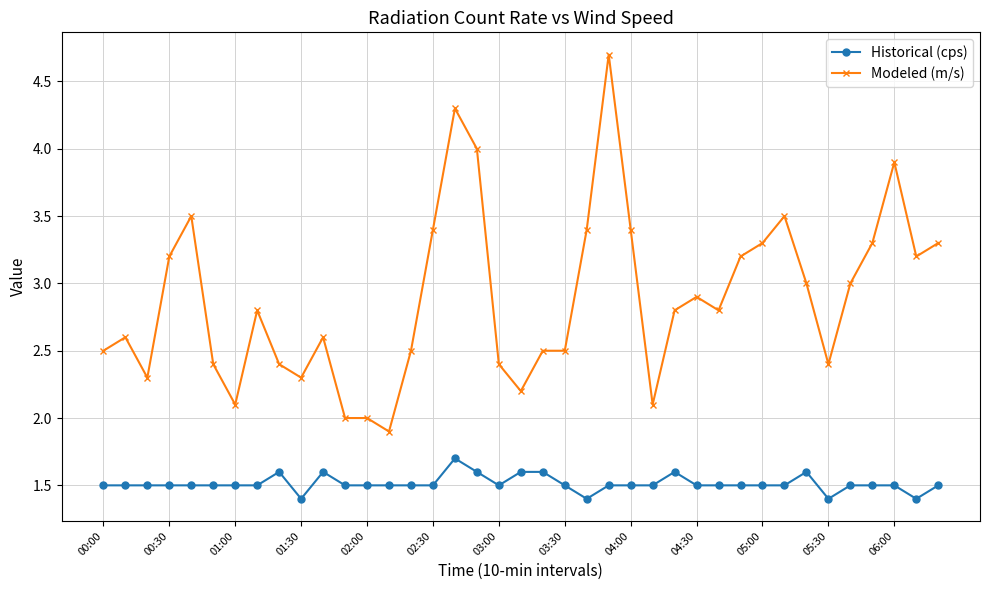

Which series has the widest spread of values?

Modeled (m/s)